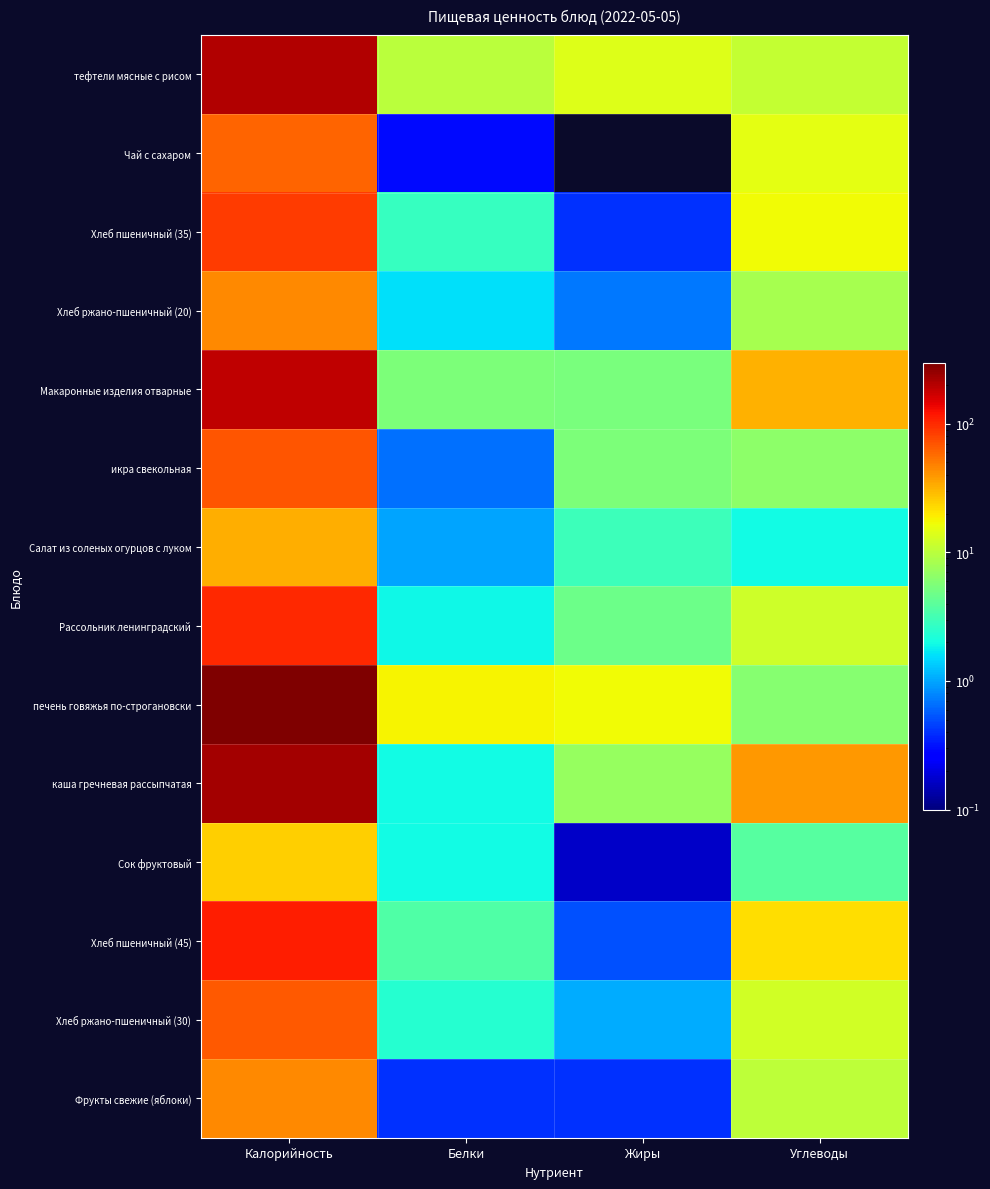

At which category is the sum across all series the highest?

Калорийность